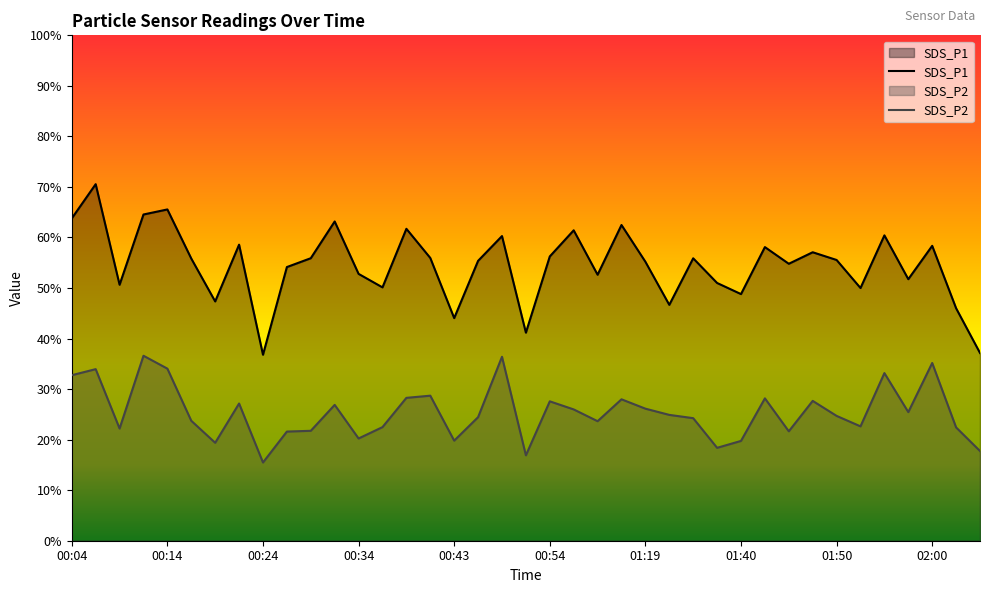

What is the total value across all series at 00:29?

77.7